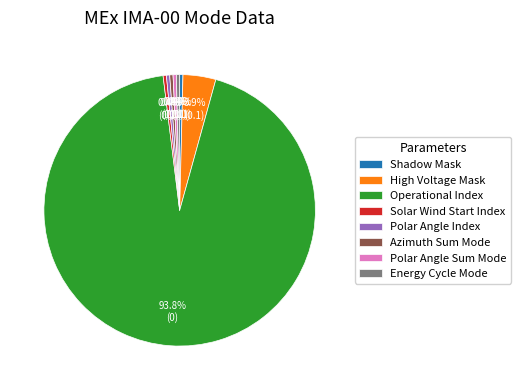

What is the total percentage of Operational Index and Solar Wind Start Index?

94.1%